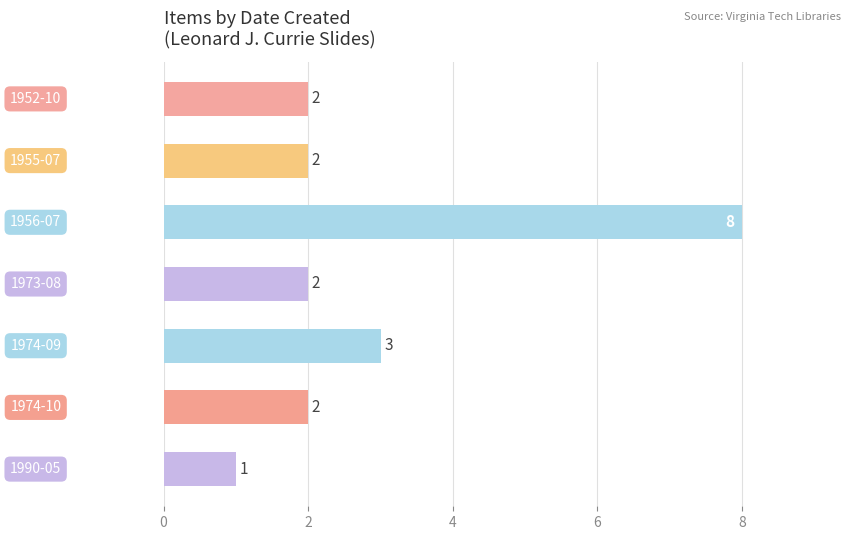

What is the difference between the maximum and minimum values?

7